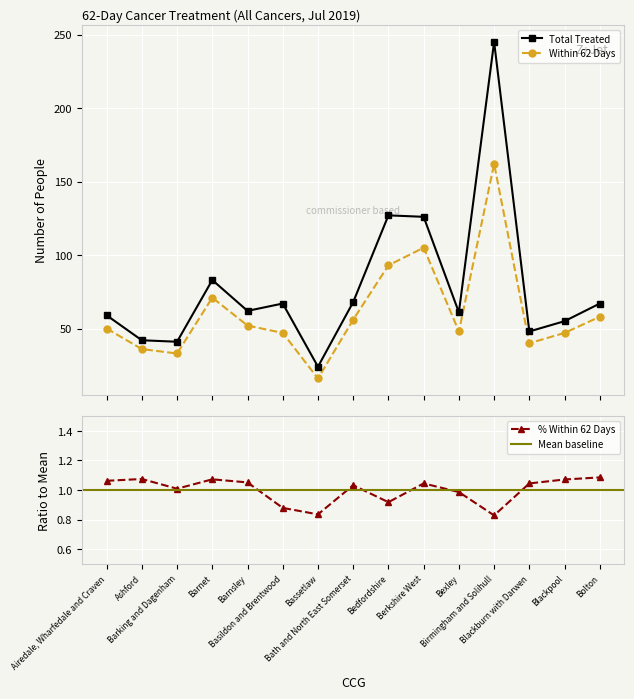

True or false: Total Treated and Within 62 Days cross at least once.

False